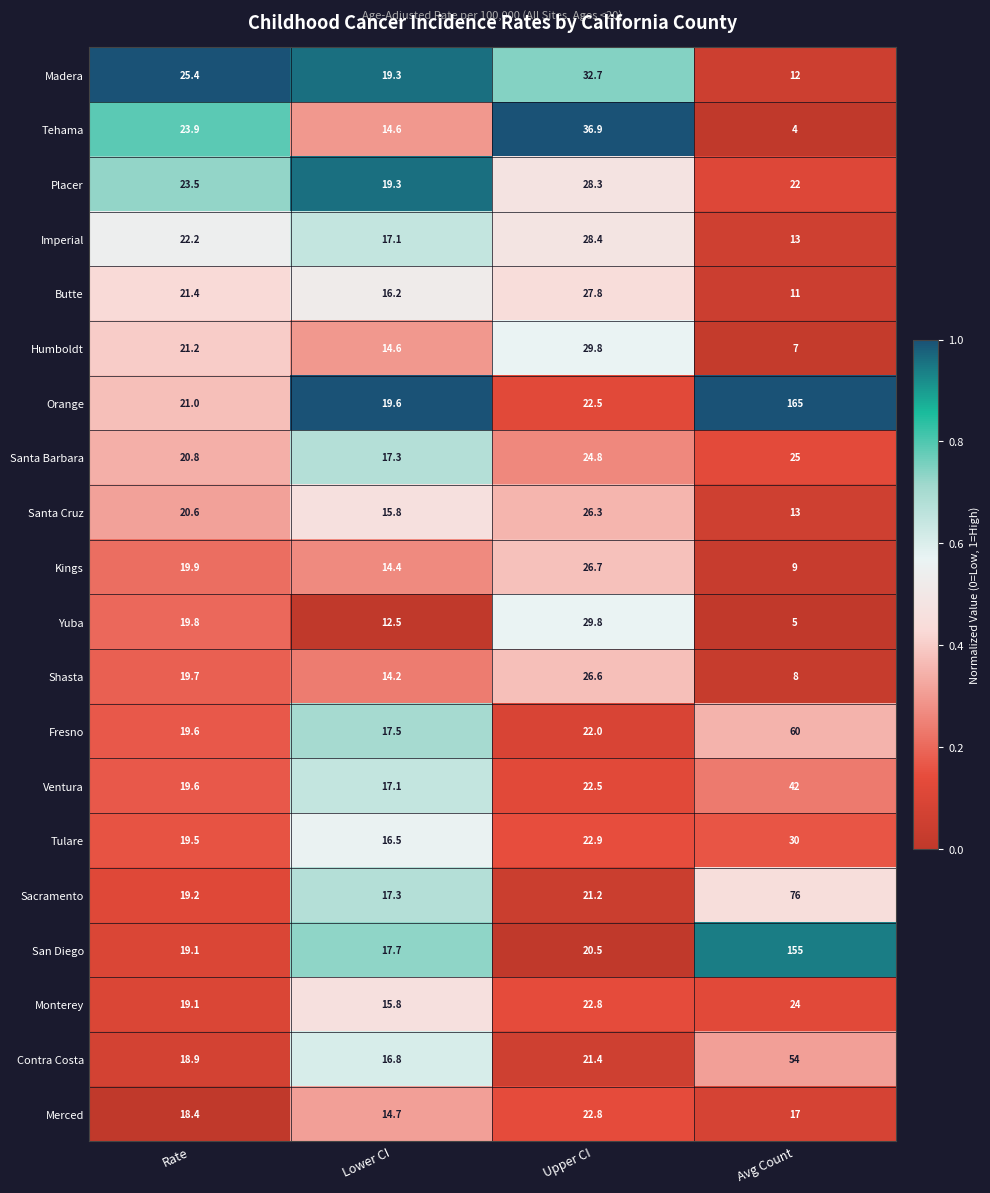

True or false: Imperial has a value of 22.2 at Rate.

True